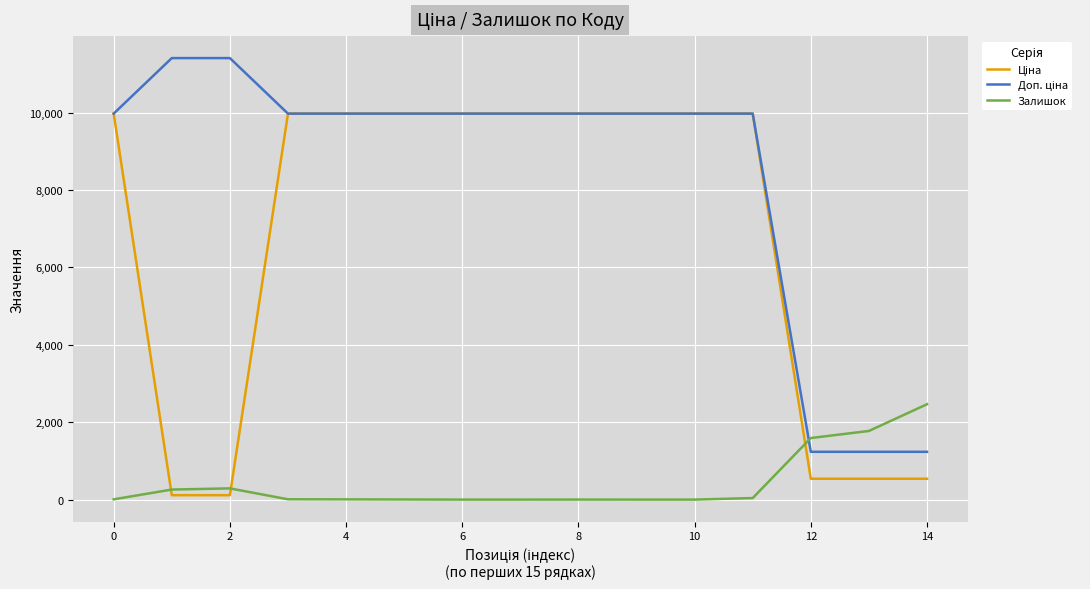

Count the number of categories in the chart.

15